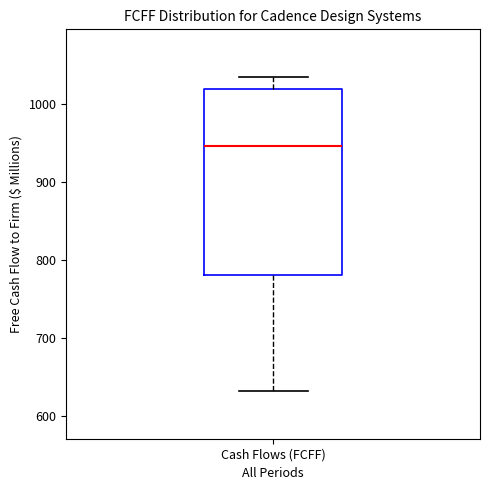

Where does the median line of the box for Cash Flows (FCFF) sit on the y-axis? The values are not printed on the chart, so give them approximately, as read against the axis.

950